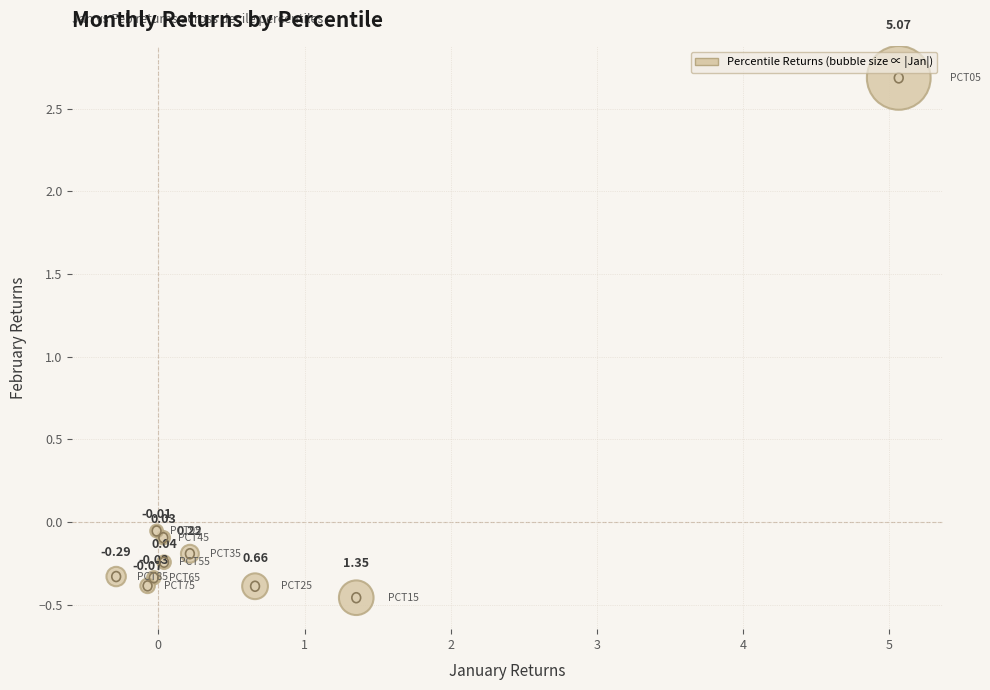

What is the average X value?

0.7